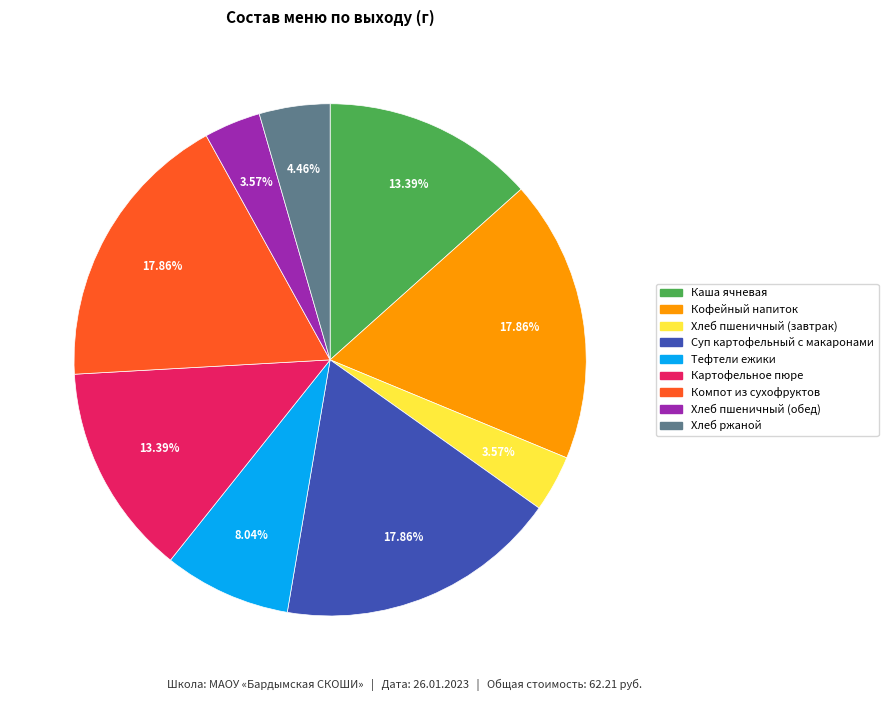

What percentage is NOT represented by Суп картофельный с макаронами?

82.1%